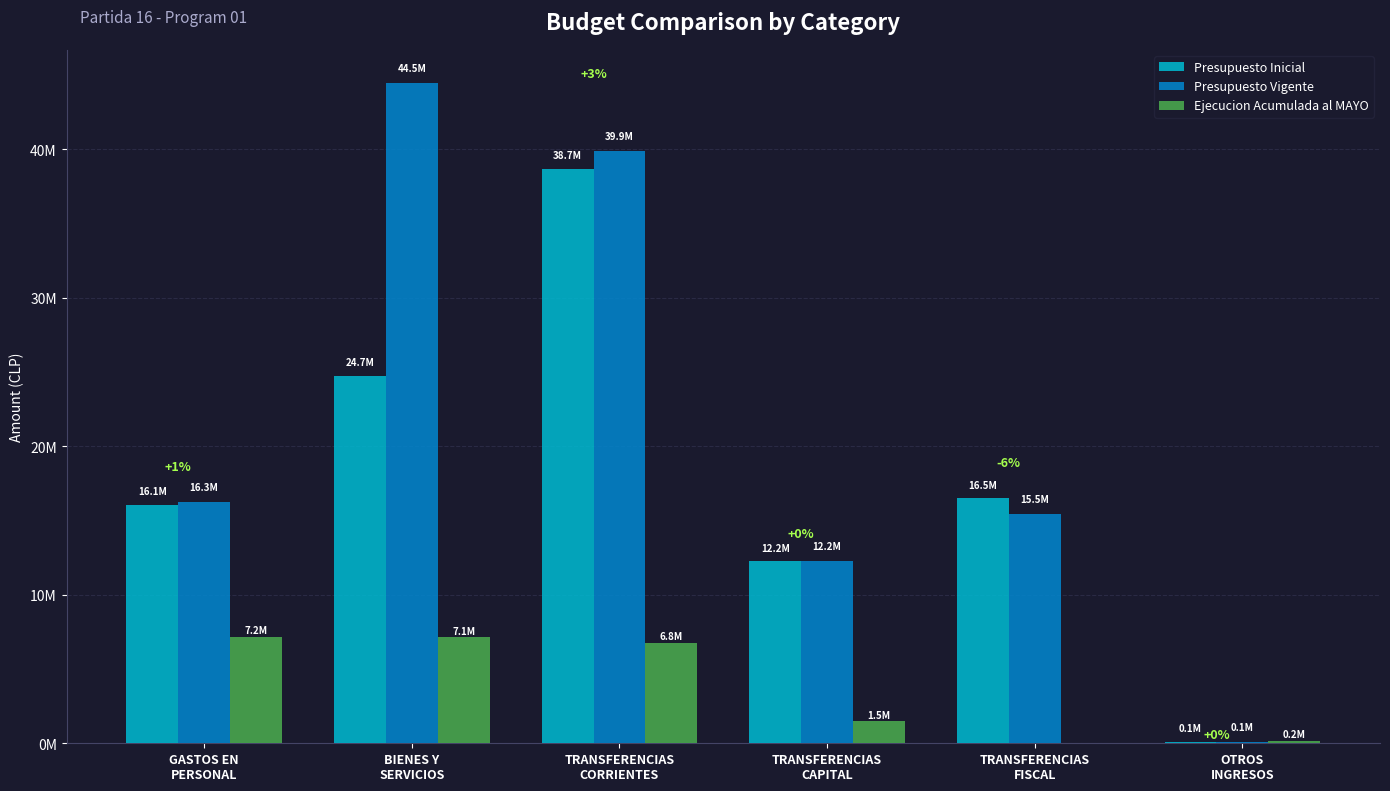

Read the Presupuesto Inicial value at GASTOS EN
PERSONAL.

16056424